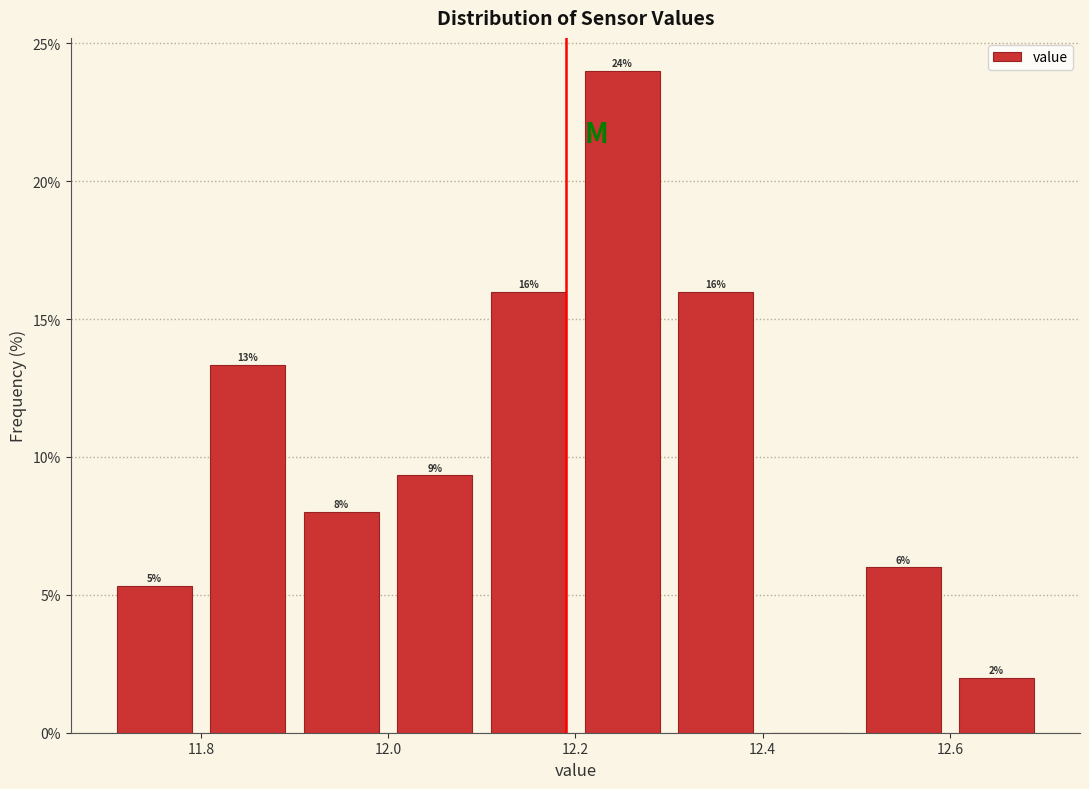

Which range on the x-axis has the tallest bar?

12.2 to 12.3